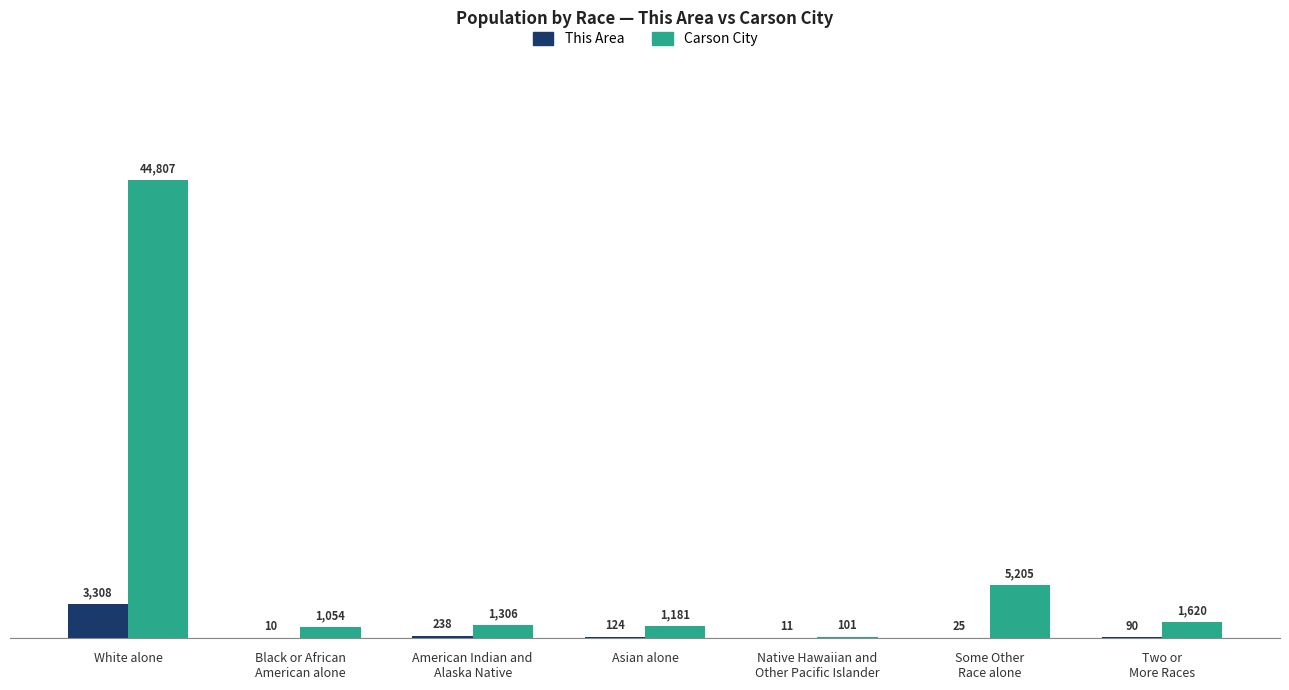

What is the sum of all Carson City values?

55274